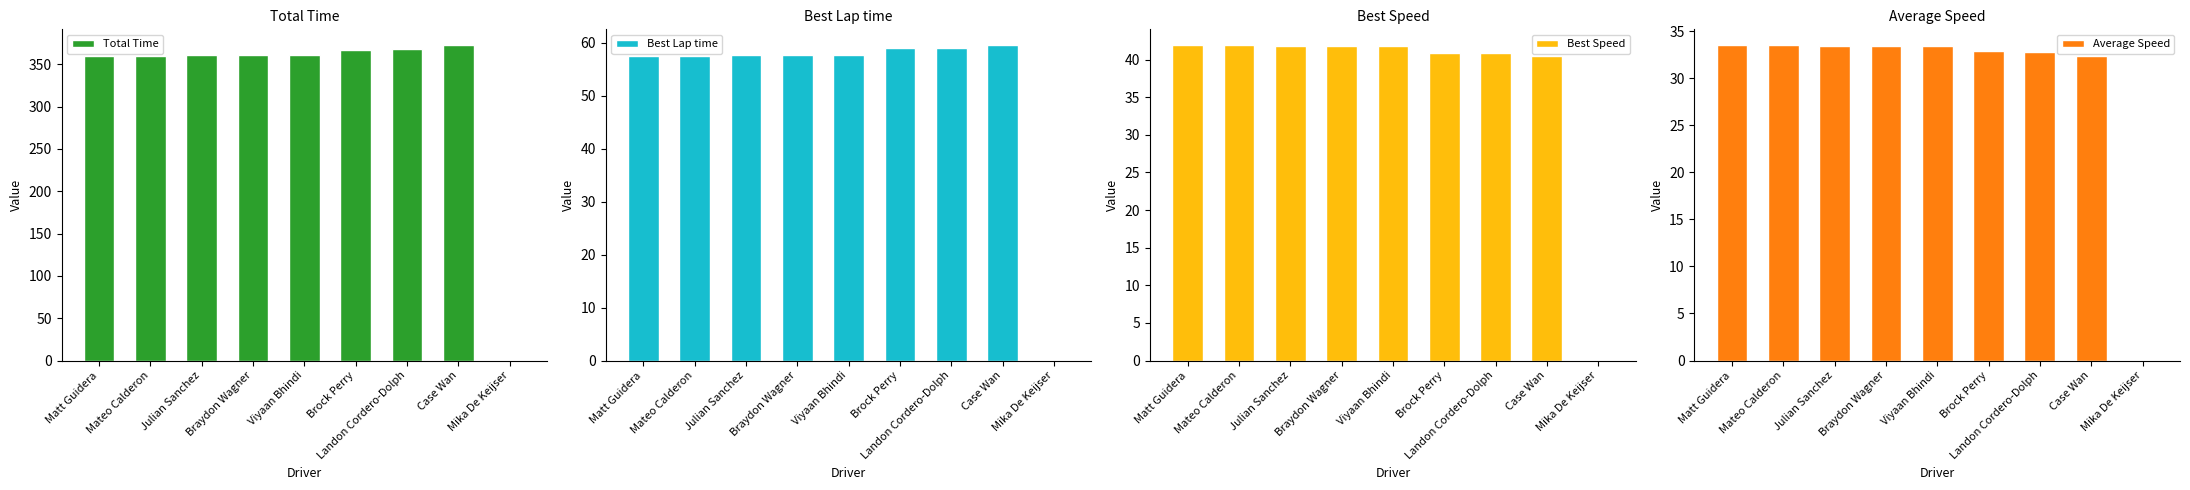

What value does the Best Speed series have at Braydon Wagner?

41.8